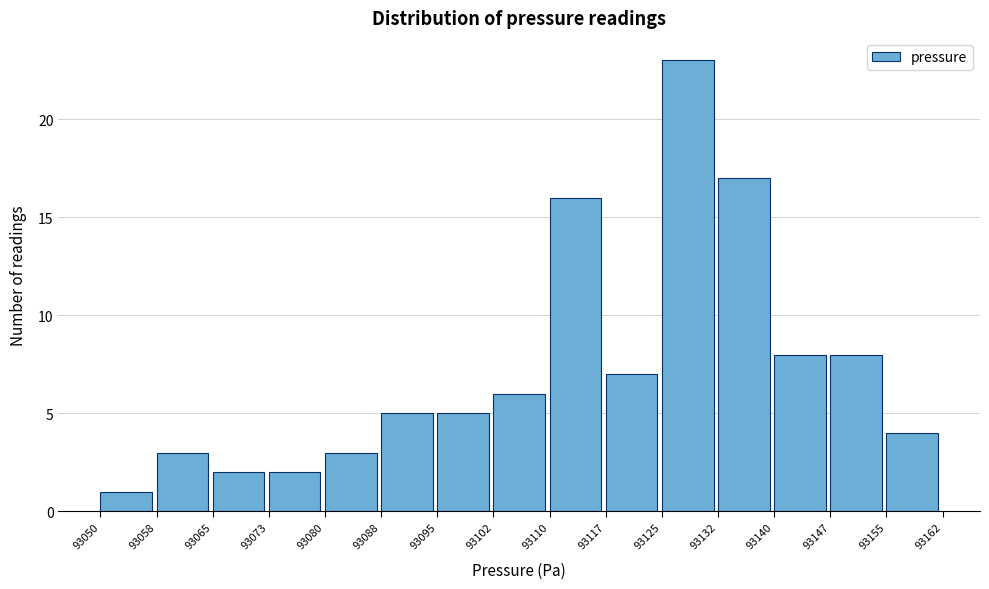

How tall is the bar that spans 93065 to 93073 on the x-axis? The values are not printed on the chart, so give them approximately, as read against the axis.

2